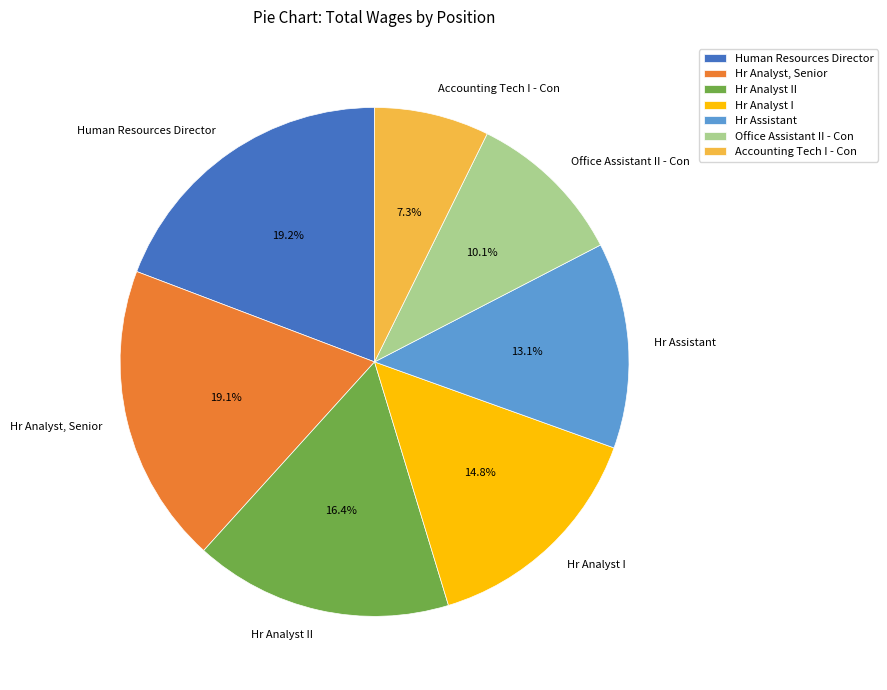

To the nearest percent, what portion does Human Resources Director represent?

19%